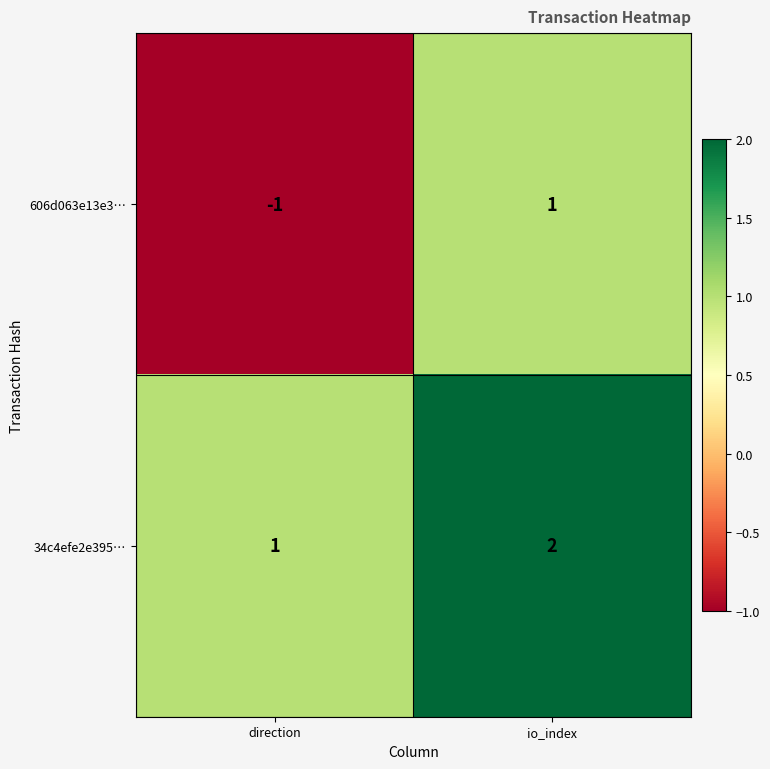

How many distinct data groups are displayed?

2